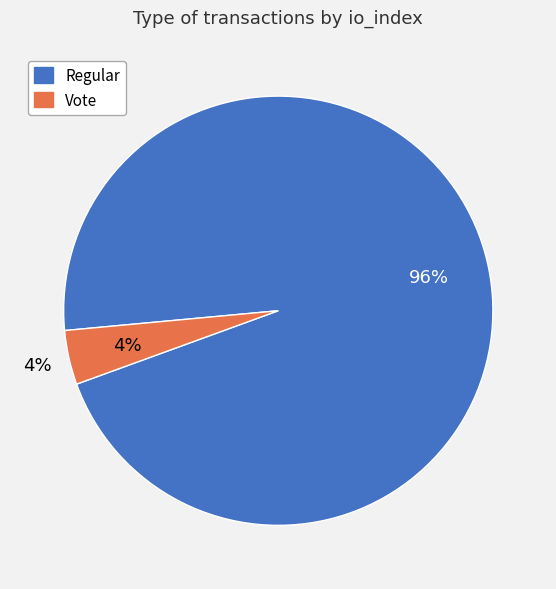

What portion of the pie excludes Regular?

4.1%